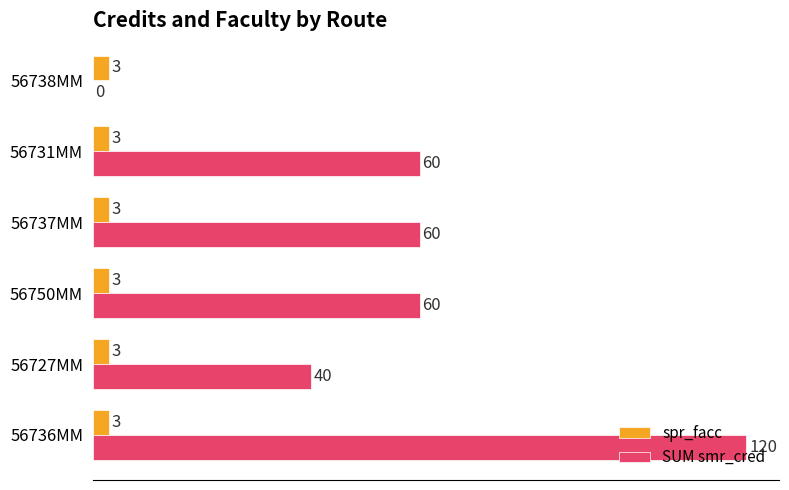

What is the average value of the spr_facc series?

3